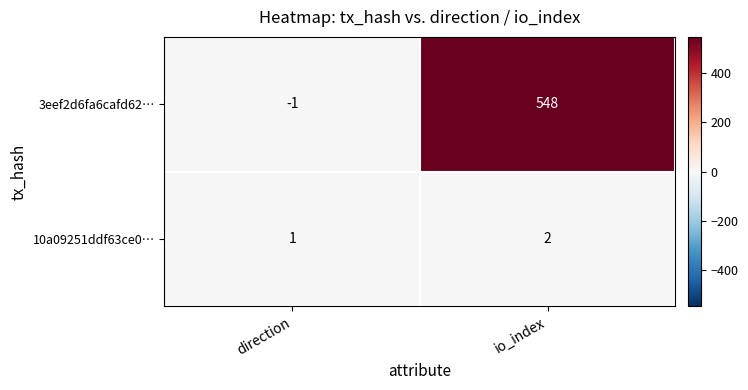

What is the sum of the 3eef2d6fa6cafd62… values at direction and io_index?

547